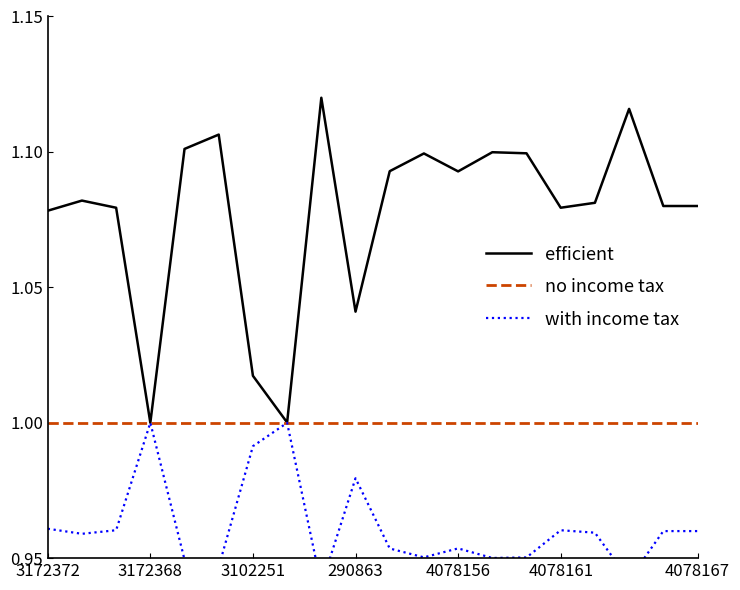

What is the difference between the second highest and second lowest values in the efficient series?

0.1